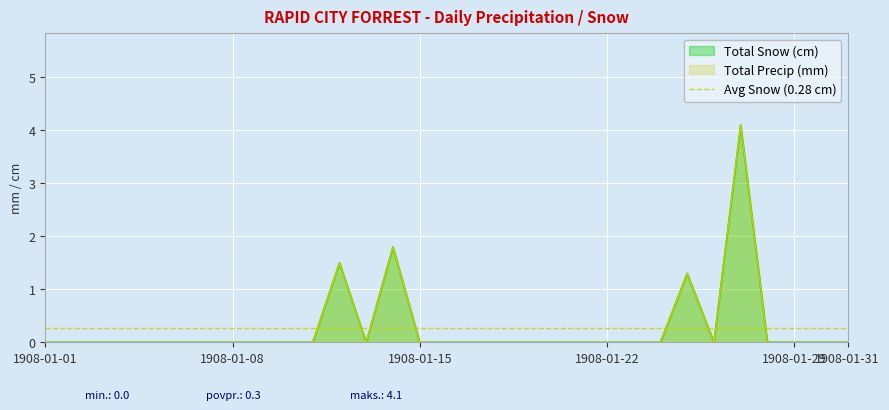

How many positive values does the Total Precip (mm) series have?

4